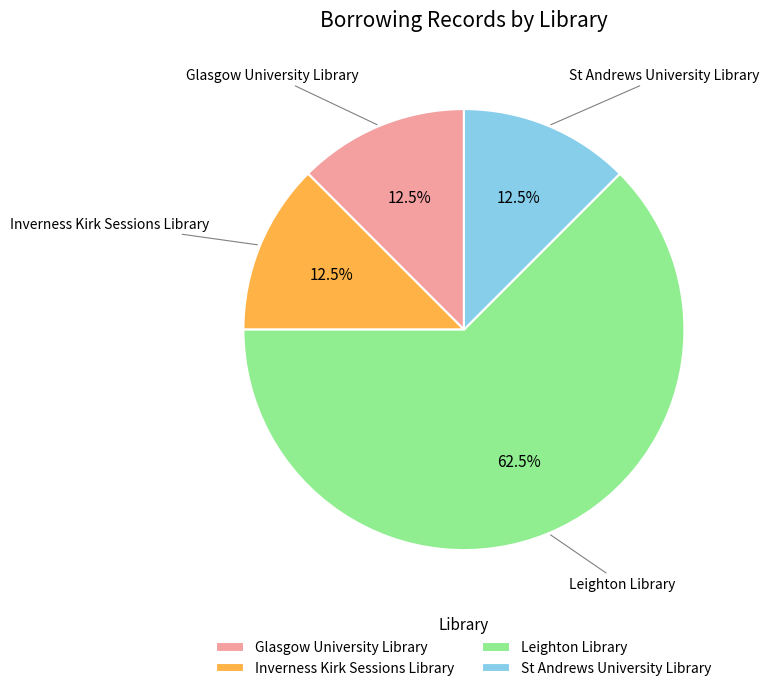

Which category accounts for the majority?

Leighton Library